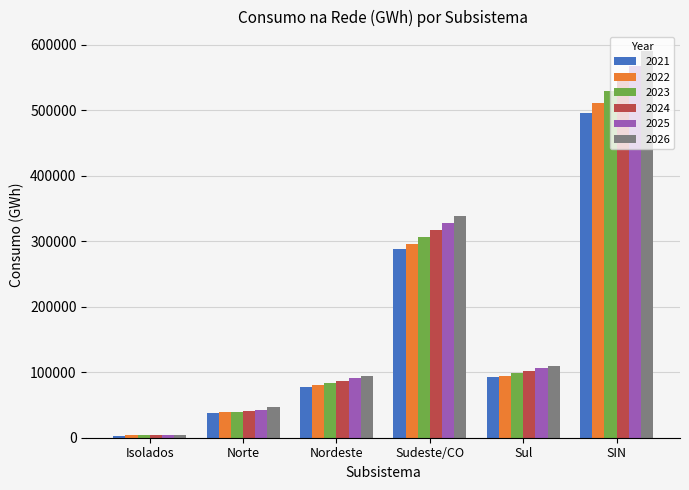

Which category has the highest value in the 2022 series?

SIN